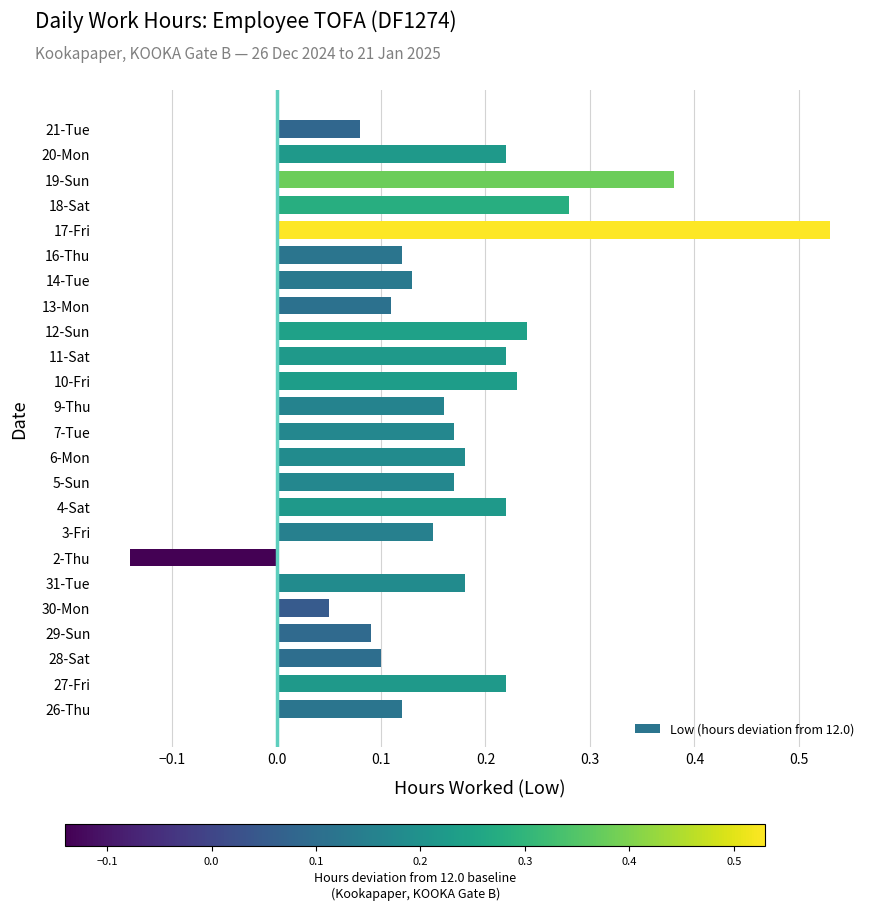

Which has a higher value, 19-Sun or 9-Thu?

19-Sun